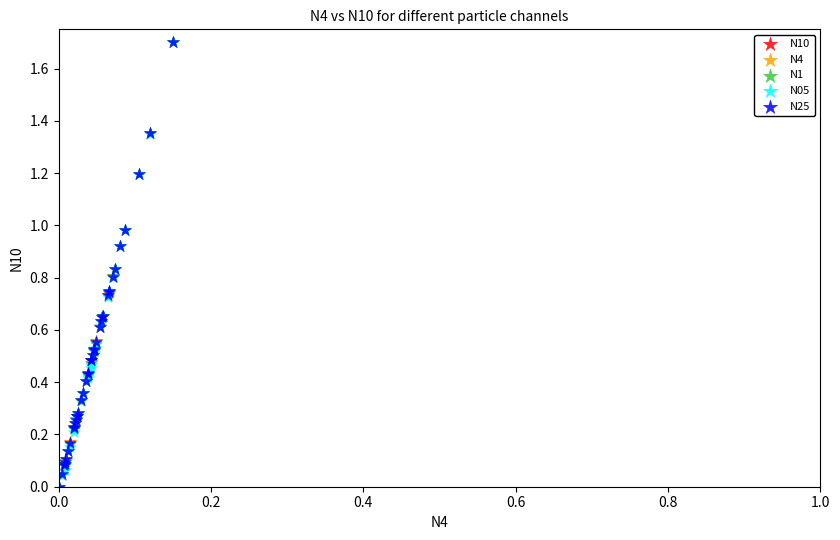

What are all the series names shown in the legend?

N10, N4, N1, N05, N25